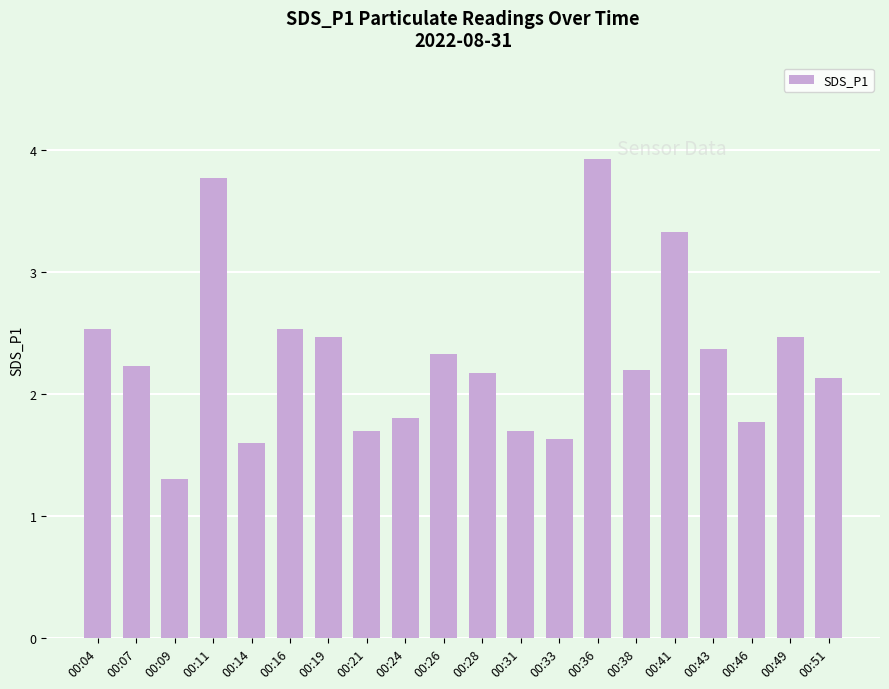

How many series are shown in this chart?

1